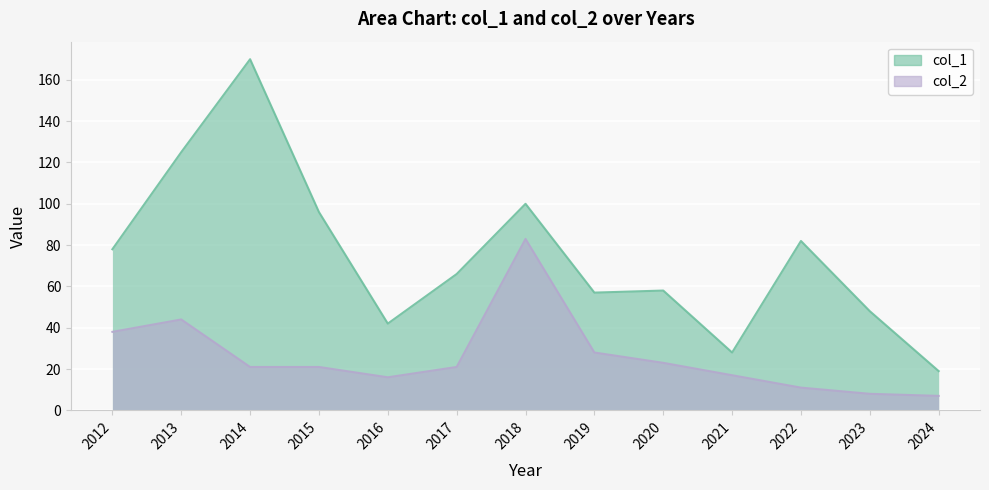

Is the value of col_2 at 2013 greater than the value of col_1 at 2019?

No